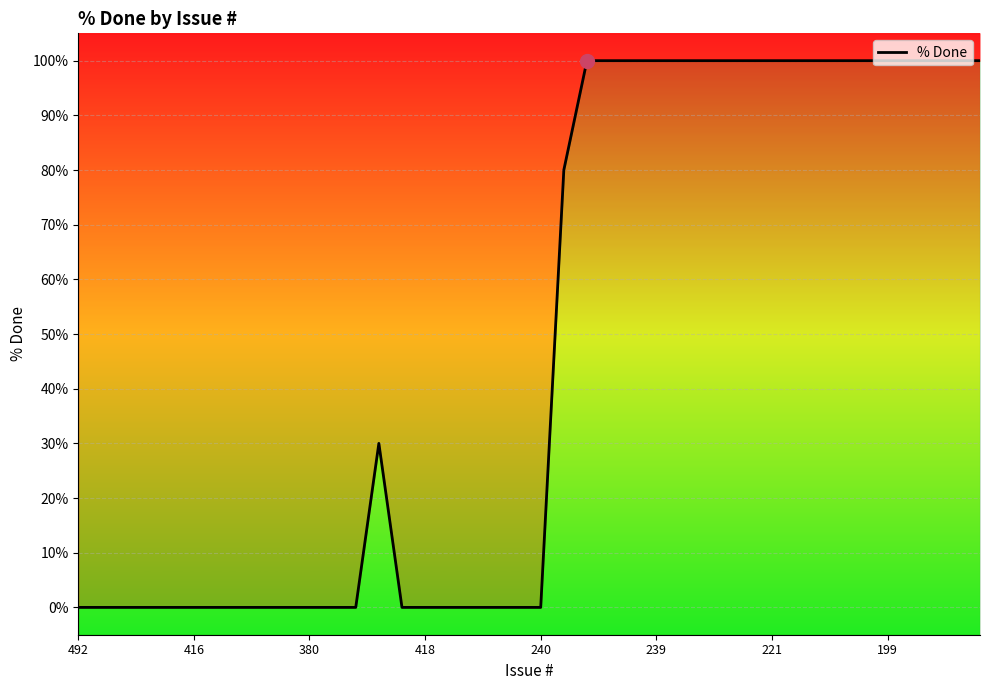

What is the difference between the maximum and minimum values?

100